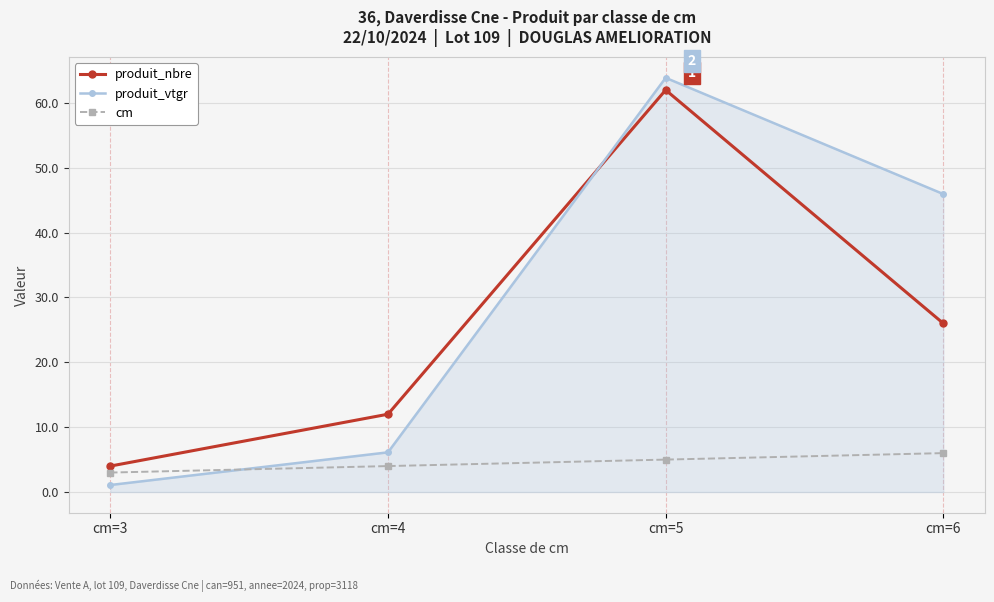

After their last crossing, which series has the higher values: produit_vtgr or cm?

produit_vtgr